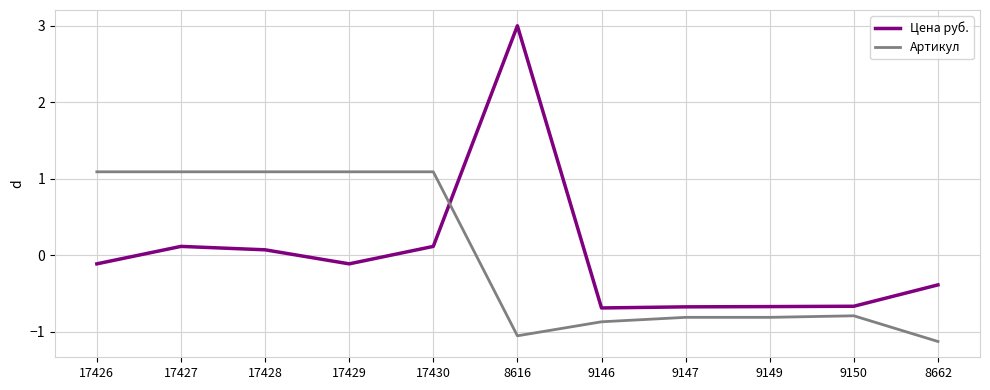

What is the spread (max minus min) of values at 17428?

1.0